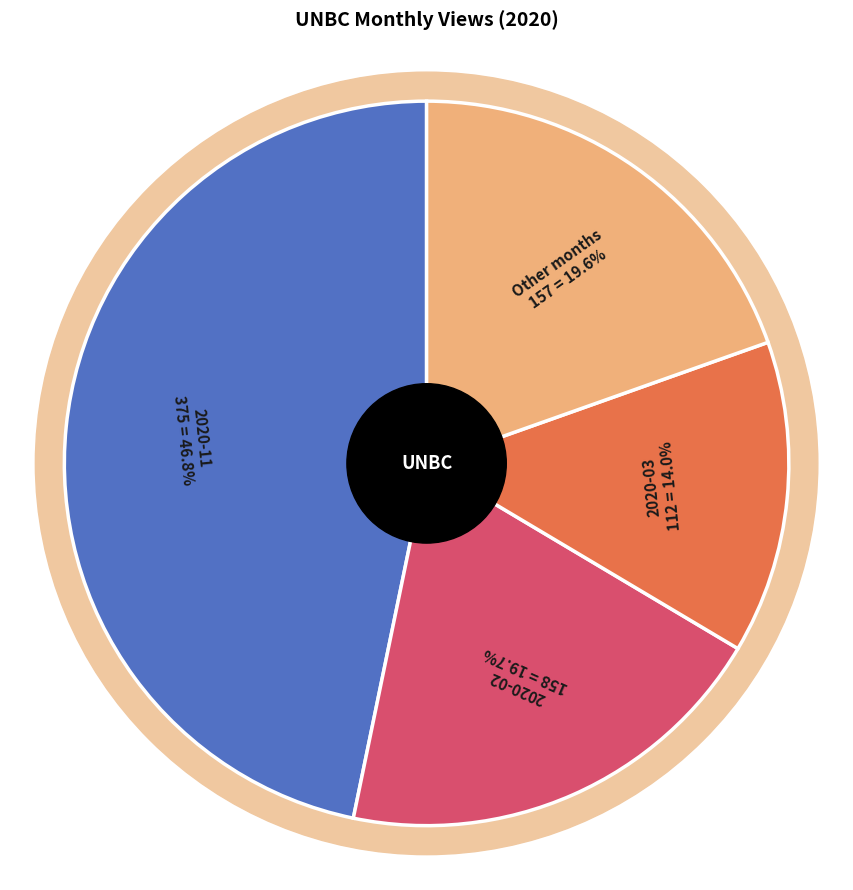

Is there a majority slice in this chart?

No